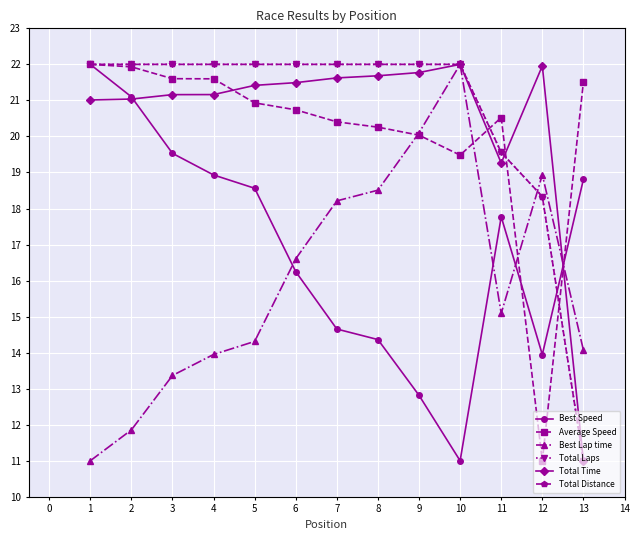

What is the maximum value for Total Distance?

22.0